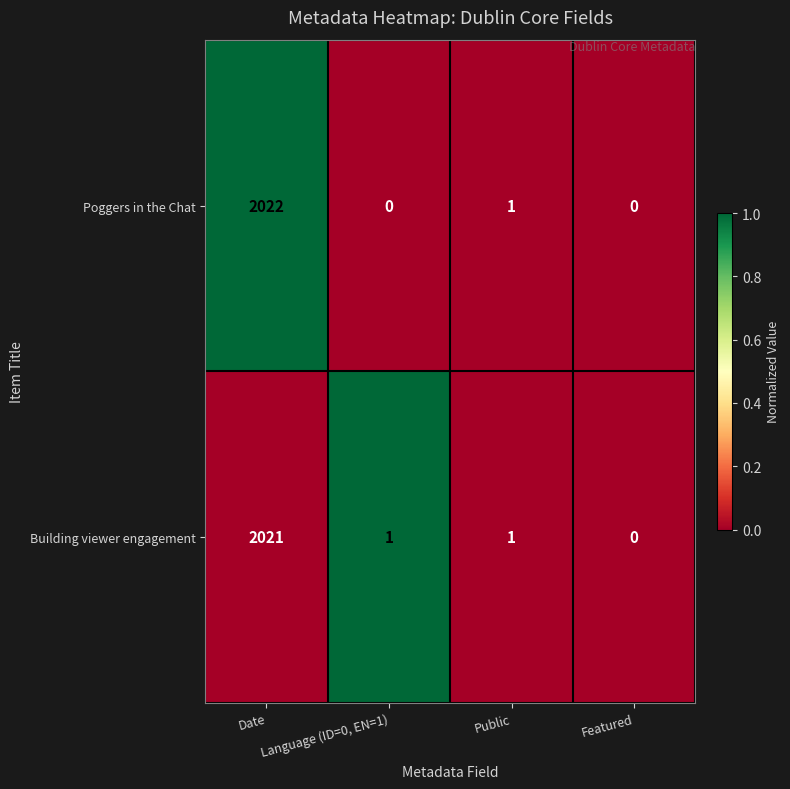

The Building viewer engagement series shows 0 at Featured. True or false?

True